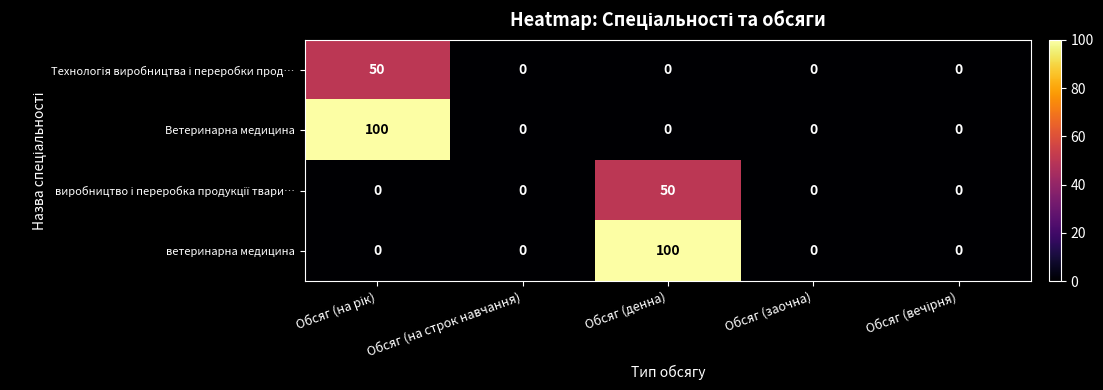

True or false: ветеринарна медицина has a value of 59 at Обсяг (на строк навчання).

False